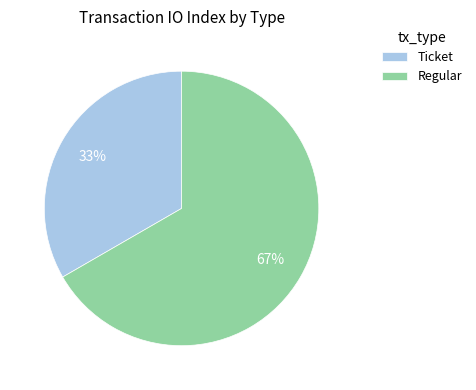

Rank the categories by value from lowest to highest.

Ticket, Regular